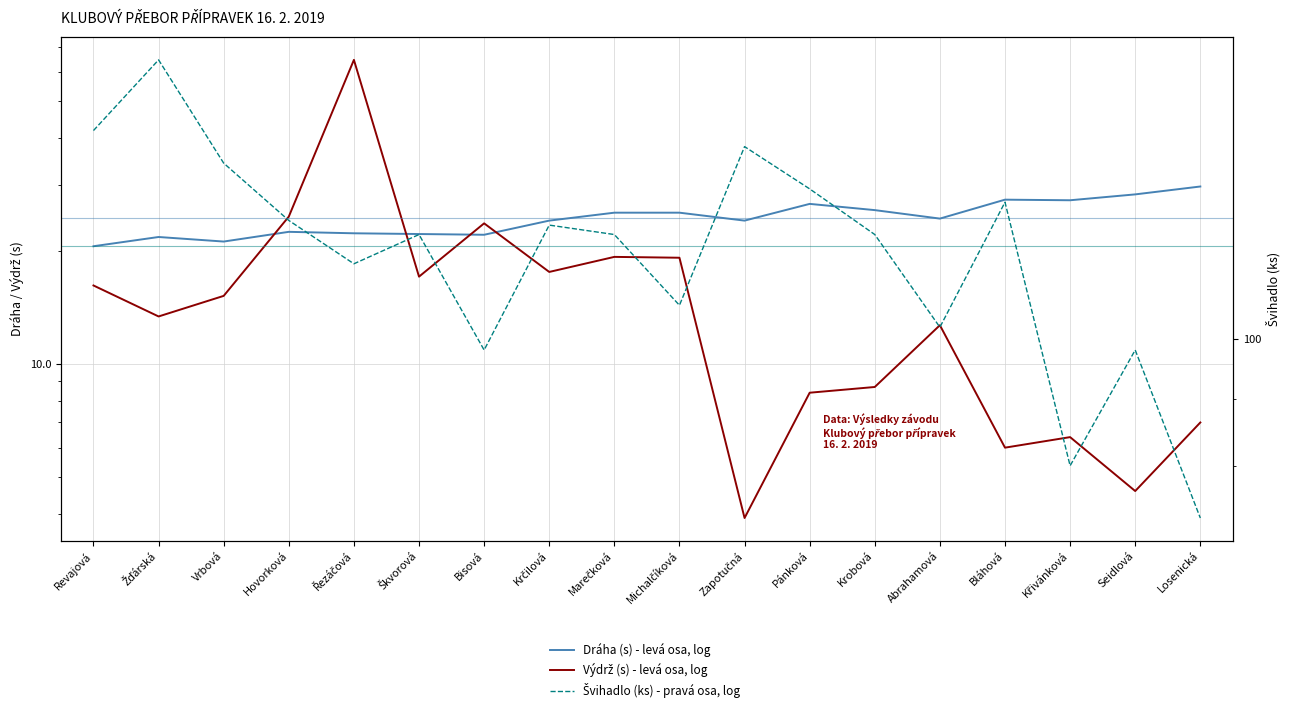

Reading left to right, transcribe all the data shown in this chart.

Dráha (s) - levá osa, log: Revajová=20.6	Žďárská=21.8	Vrbová=21.2	Hovorková=22.5	Řezáčová=22.3	Škvorová=22.2	Bisová=22.1	Krčilová=24.1	Marečková=25.3	Michalčíková=25.3	Zapotučná=24.1	Pánková=26.7	Krobová=25.7	Abrahamová=24.4	Bláhová=27.4	Křivánková=27.3	Seidlová=28.3	Losenická=29.7
Výdrž (s) - levá osa, log: Revajová=16.2	Žďárská=13.4	Vrbová=15.2	Hovorková=24.7	Řezáčová=64.5	Škvorová=17.1	Bisová=23.7	Krčilová=17.6	Marečková=19.3	Michalčíková=19.2	Zapotučná=3.9	Pánková=8.4	Krobová=8.7	Abrahamová=12.7	Bláhová=6.0	Křivánková=6.4	Seidlová=4.6	Losenická=7.0
Švihadlo (ks) - pravá osa, log: Revajová=144.0	Žďárská=163.0	Vrbová=136.0	Hovorková=123.0	Řezáčová=114.0	Škvorová=120.0	Bisová=98.0	Krčilová=122.0	Marečková=120.0	Michalčíková=106.0	Zapotučná=140.0	Pánková=130.0	Krobová=120.0	Abrahamová=102.0	Bláhová=127.0	Křivánková=80.0	Seidlová=98.0	Losenická=73.0